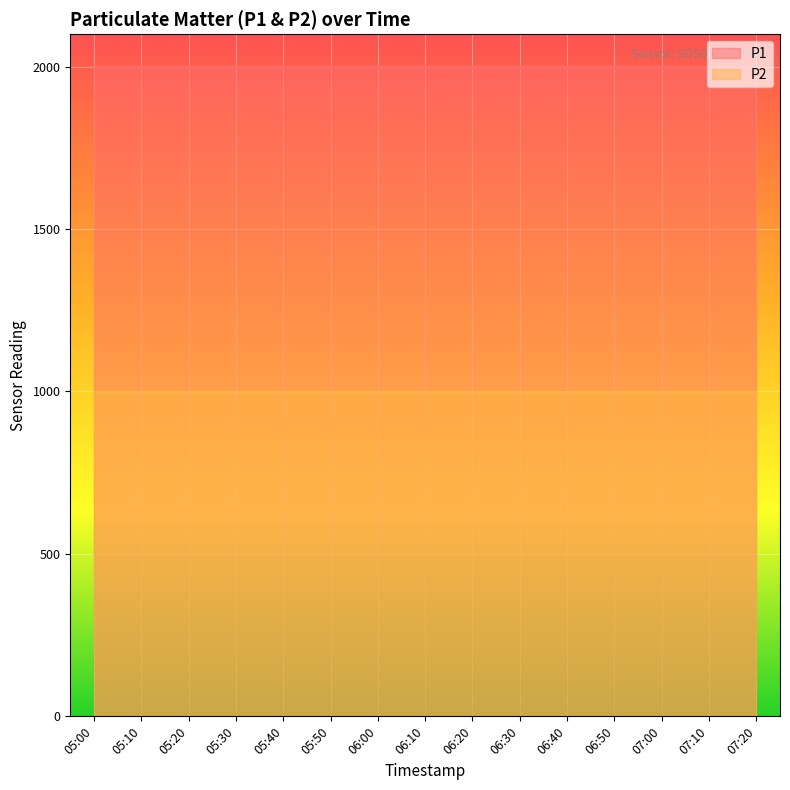

List the labels in order of P2 value, smallest first.

05:00, 05:10, 05:20, 05:30, 05:40, 05:50, 06:00, 06:10, 06:20, 06:30, 06:40, 06:50, 07:00, 07:10, 07:20